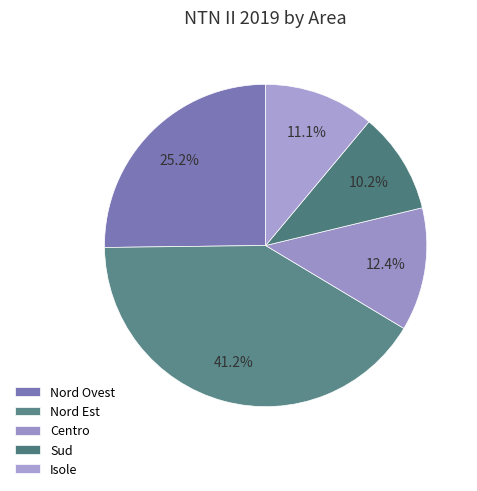

Is the sum of Nord Est and Sud greater than half?

Yes